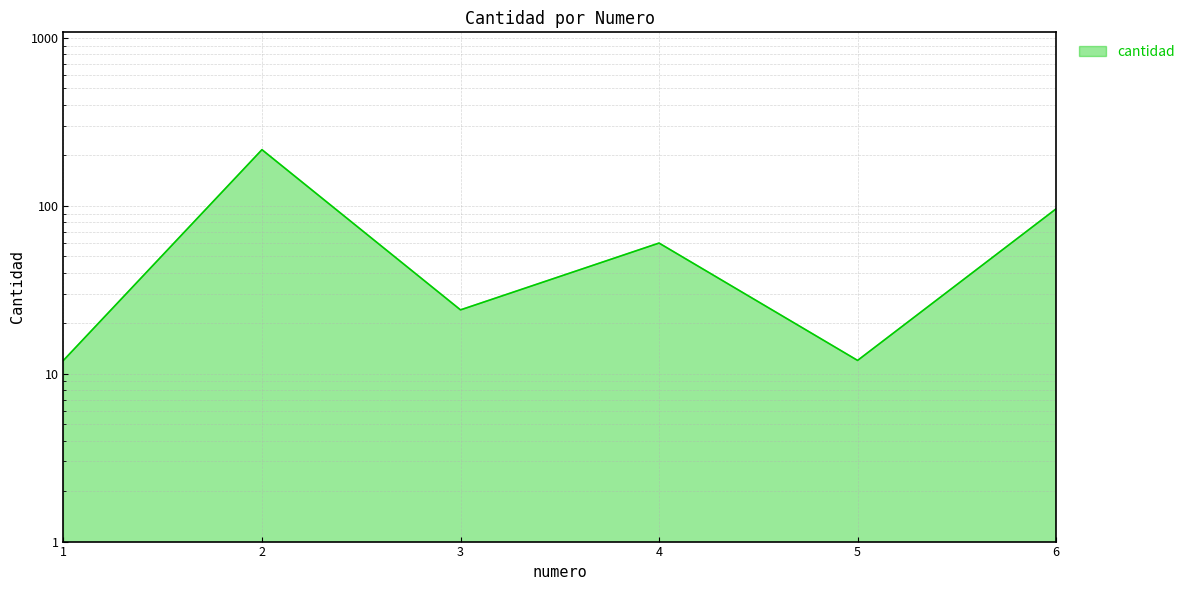

Reading left to right, list all the values displayed in this chart.

1=12	2=216	3=24	4=60	5=12	6=96